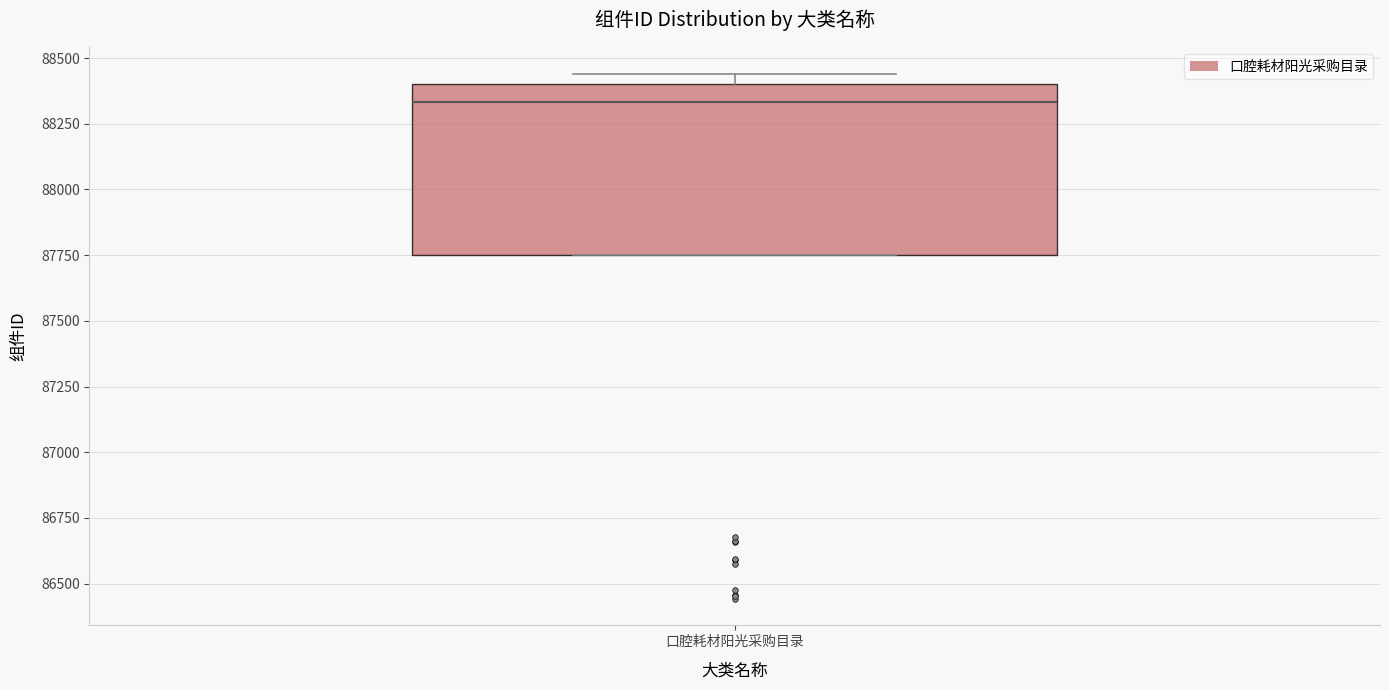

Read this box plot against the y-axis: the position of the median line, the range covered by the box, and the ends of both whiskers. The values are not printed on the chart, so give them approximately, as read against the axis.

median 88350, box 87750 to 88400, whiskers 87750 to 88450